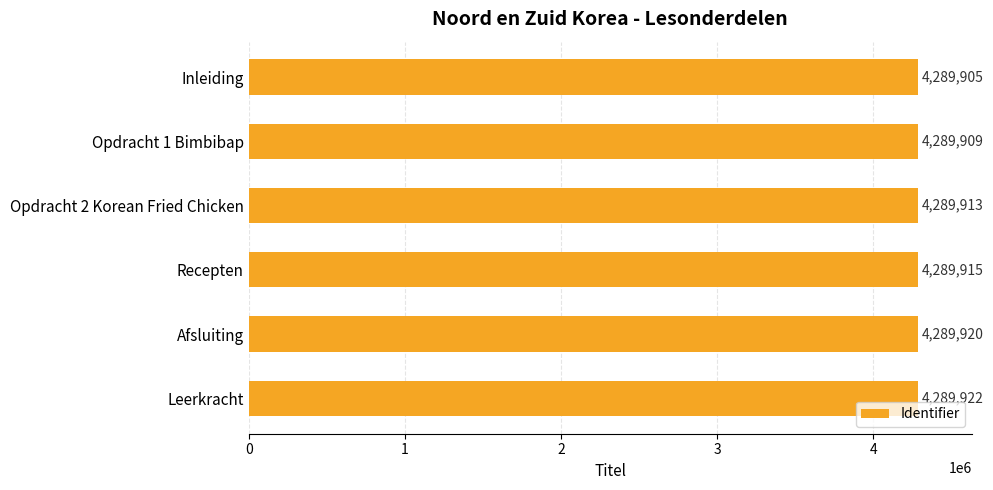

What is the difference between the second highest and second lowest values?

11